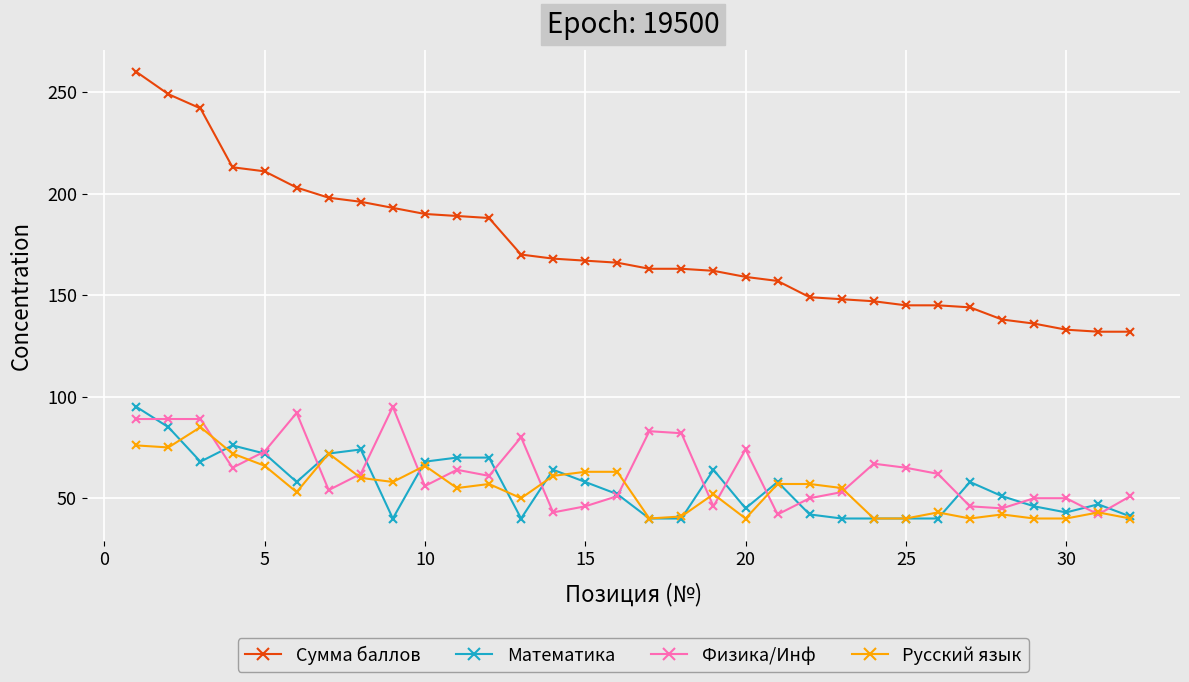

What is the difference between the maximum and minimum values in the Математика series?

55